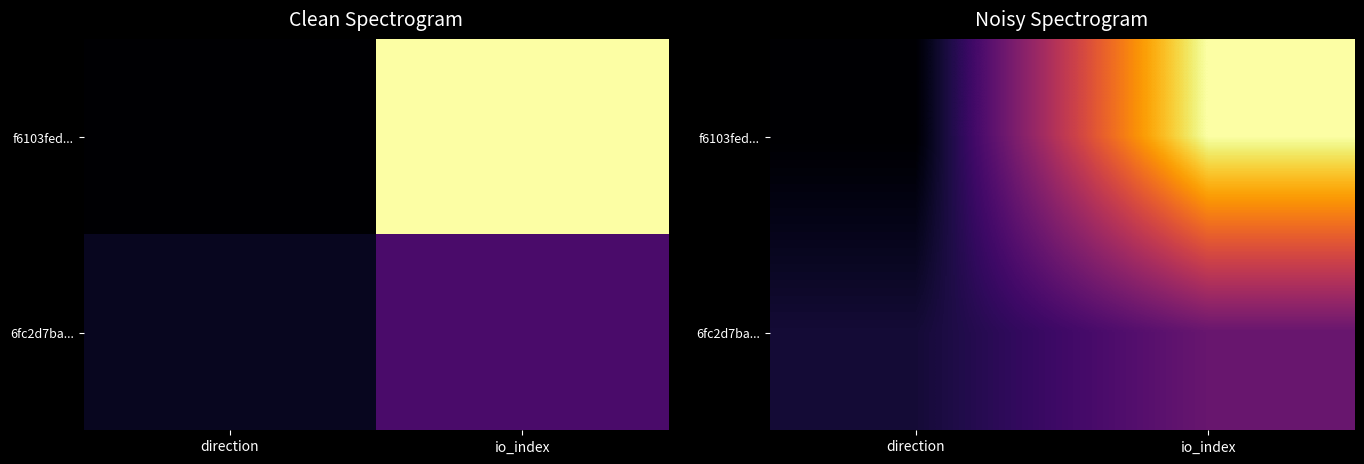

Rank the series by their average value, from lowest to highest.

6fc2d7ba..., f6103fed...